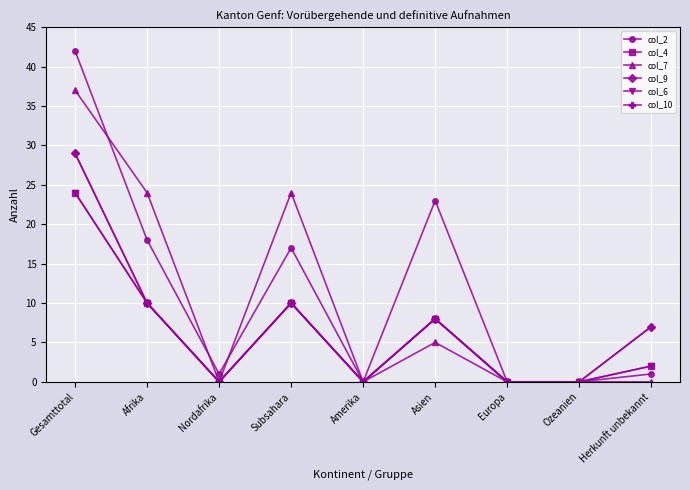

In col_6, how many points are lower than both neighbors (excluding endpoints)?

2